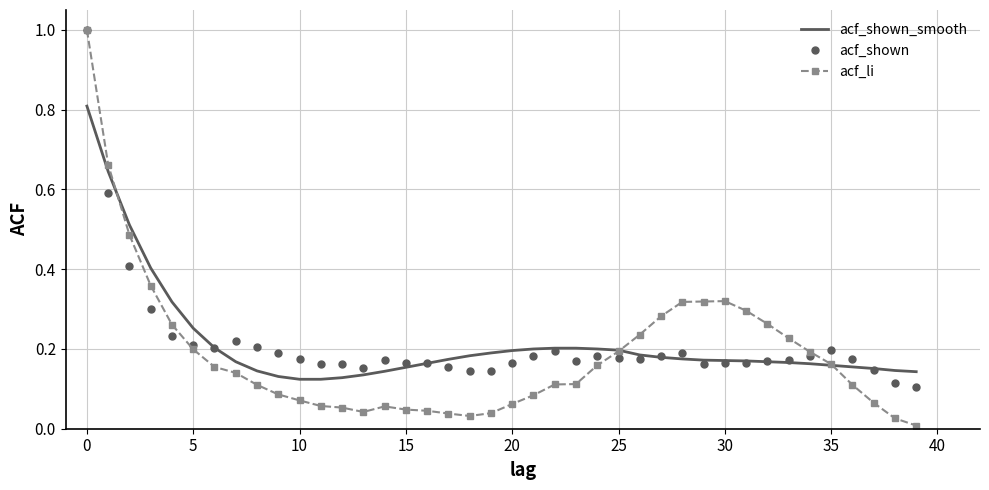

What is the highest value of the acf_li series?

1.0